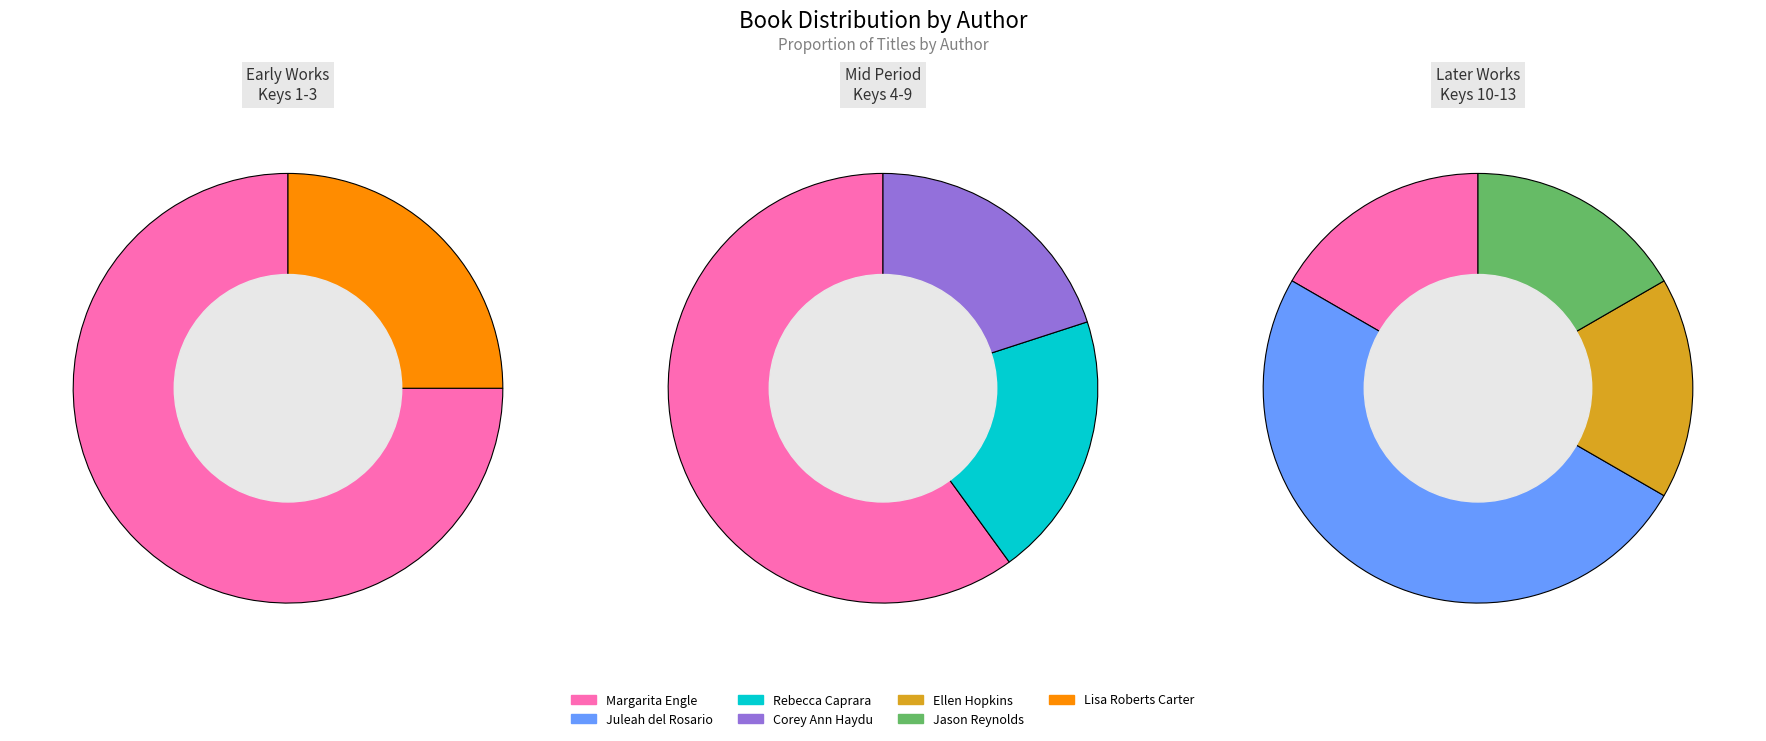

Approximately how many times larger is the value at Jason Reynolds (403685768) compared to Margarita Engle (476033634)?

0.1